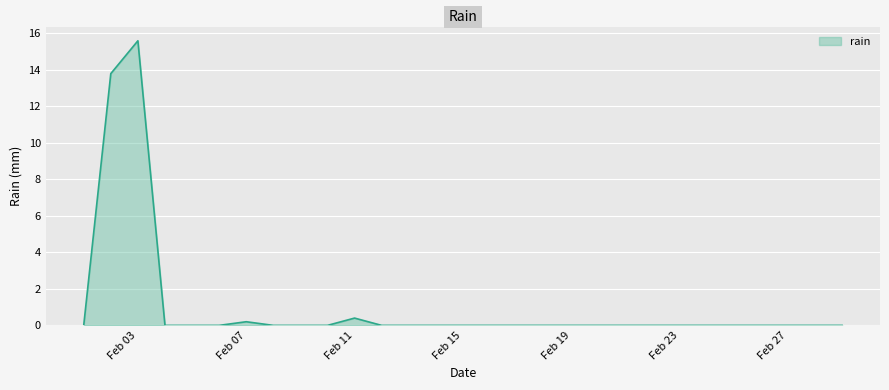

What is the average value?

1.0